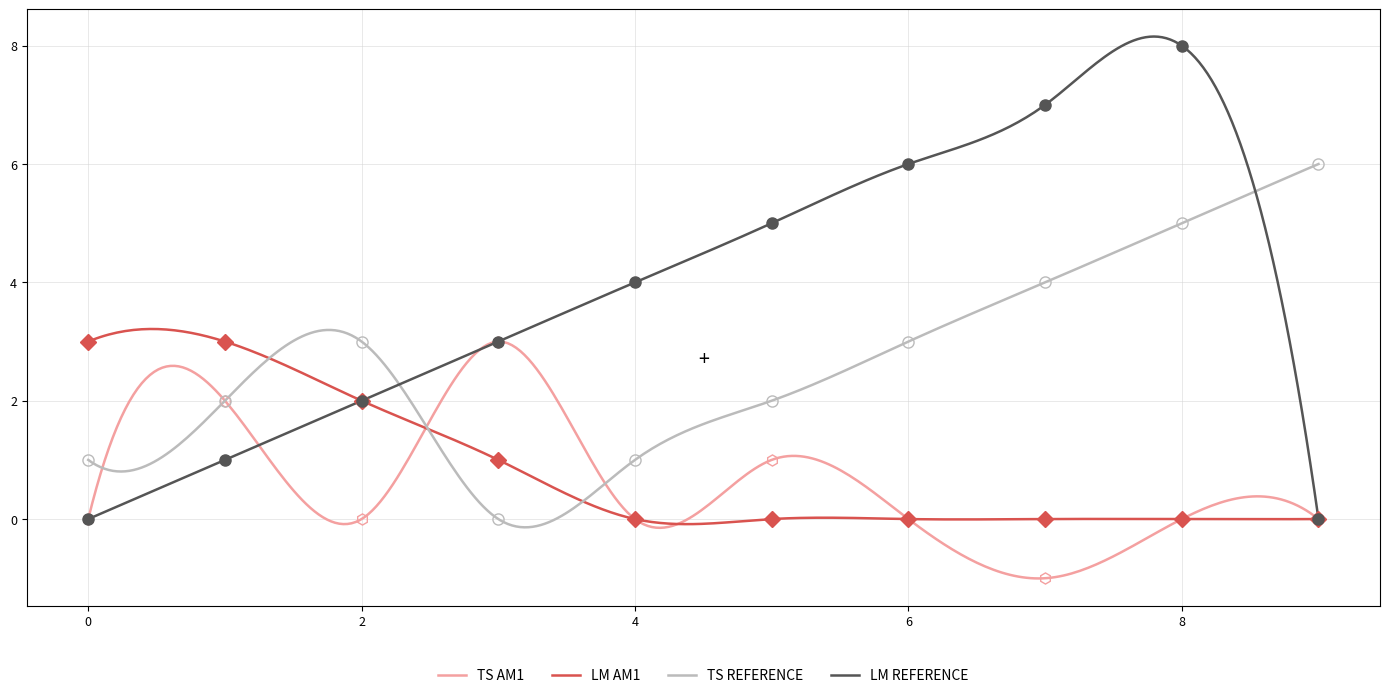

Between which two adjacent categories do TS AM1 and LM AM1 first intersect?

2 and 3